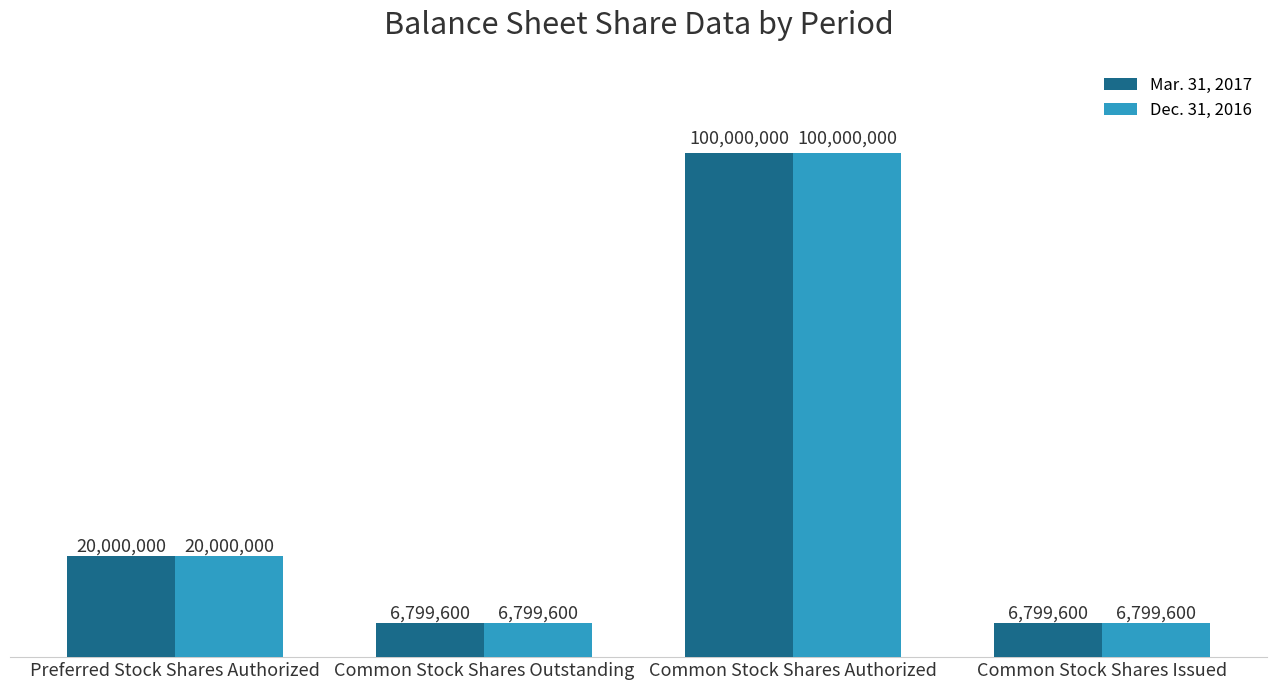

Are the bars horizontal?

No